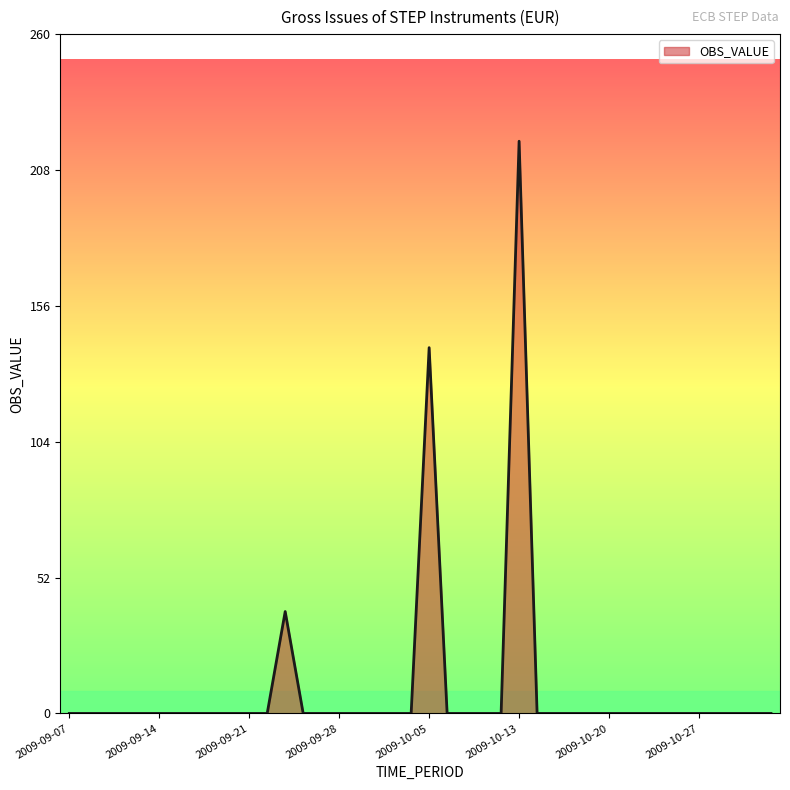

What is the greatest value displayed?

219